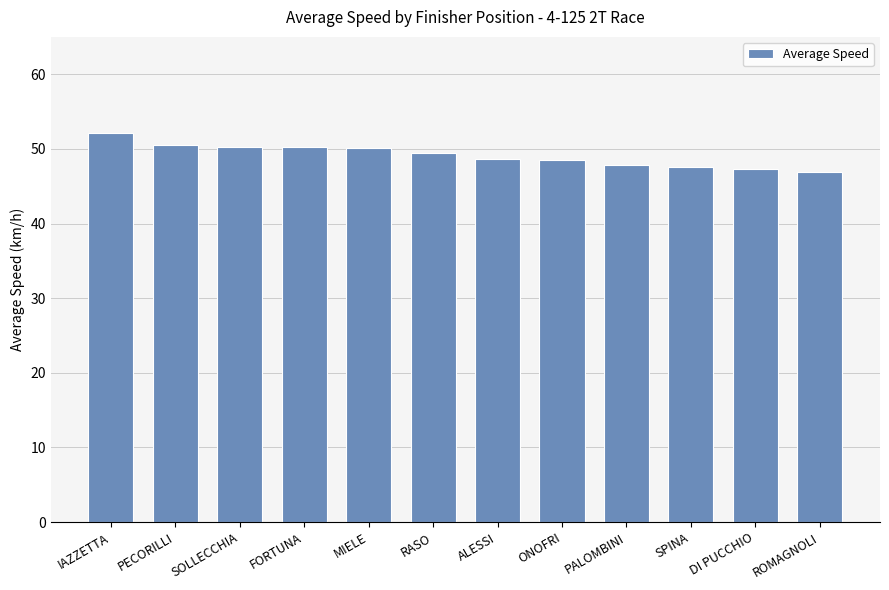

What is the maximum value shown in the chart?

52.1